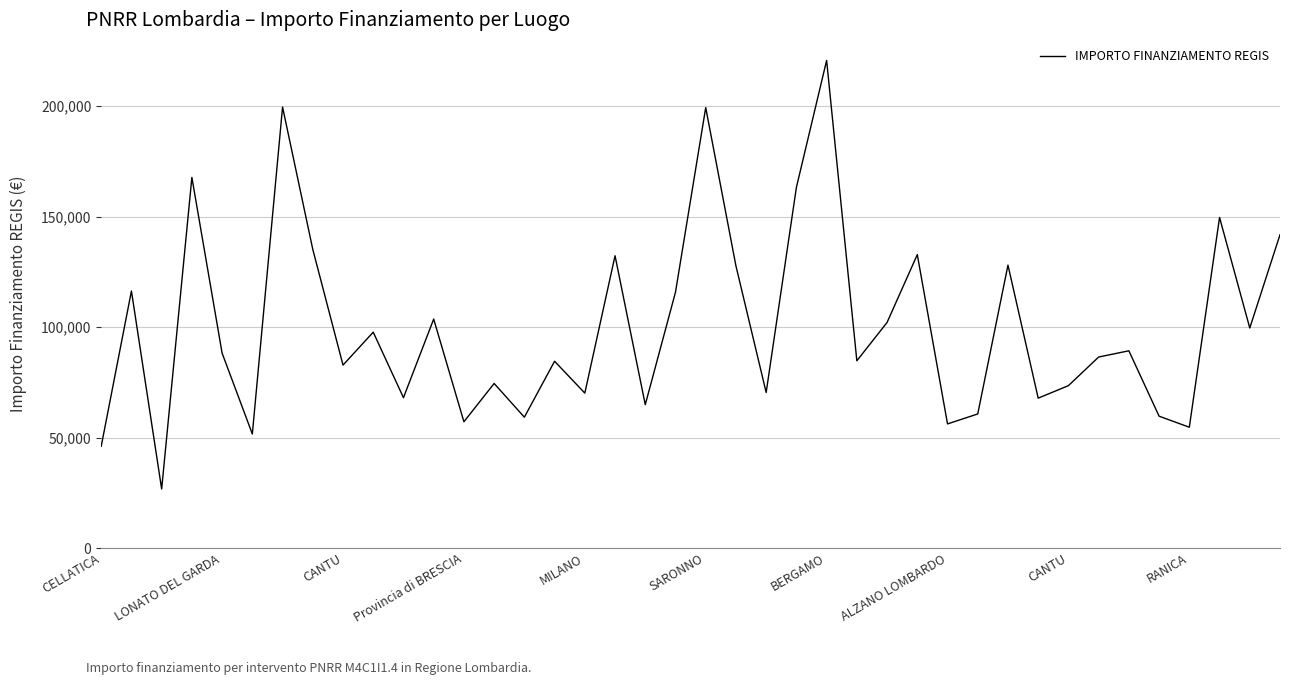

What is the smallest value displayed?

26730.0